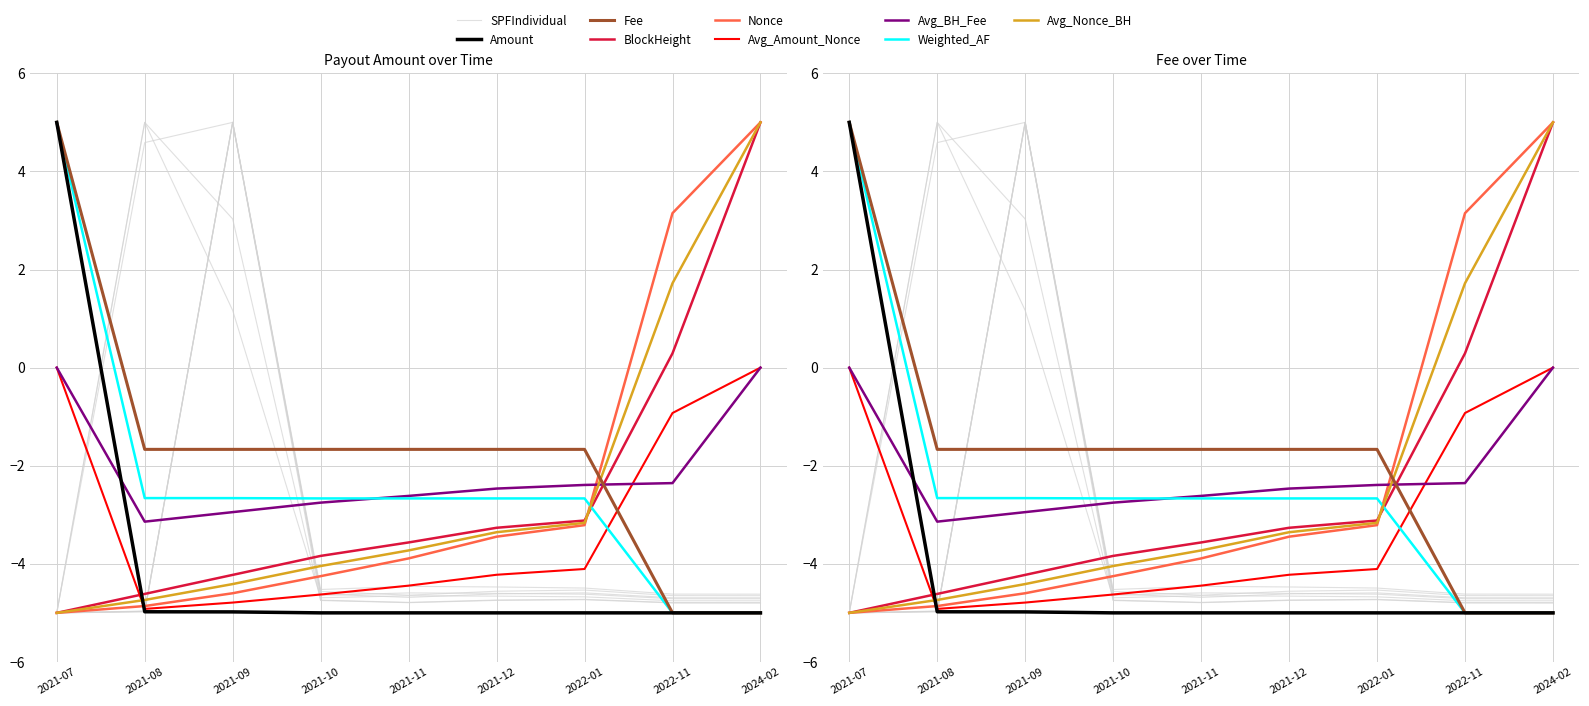

What position from the left is 2024-02?

9